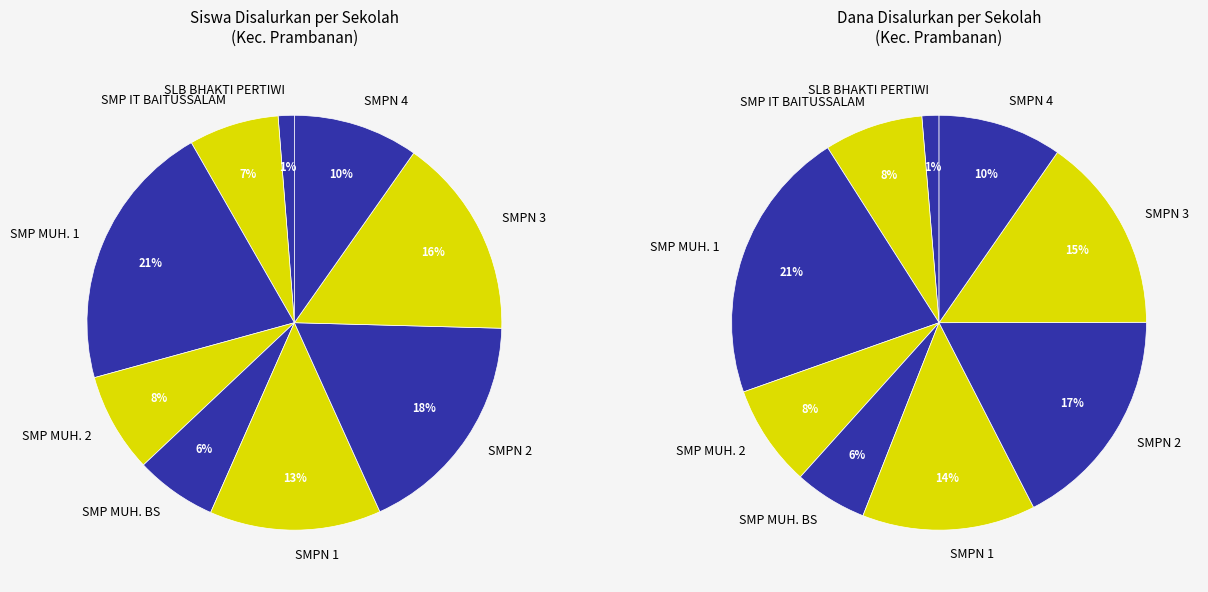

What portion of the pie excludes SMP NEGERI 4 PRAMBANAN?

90.2%